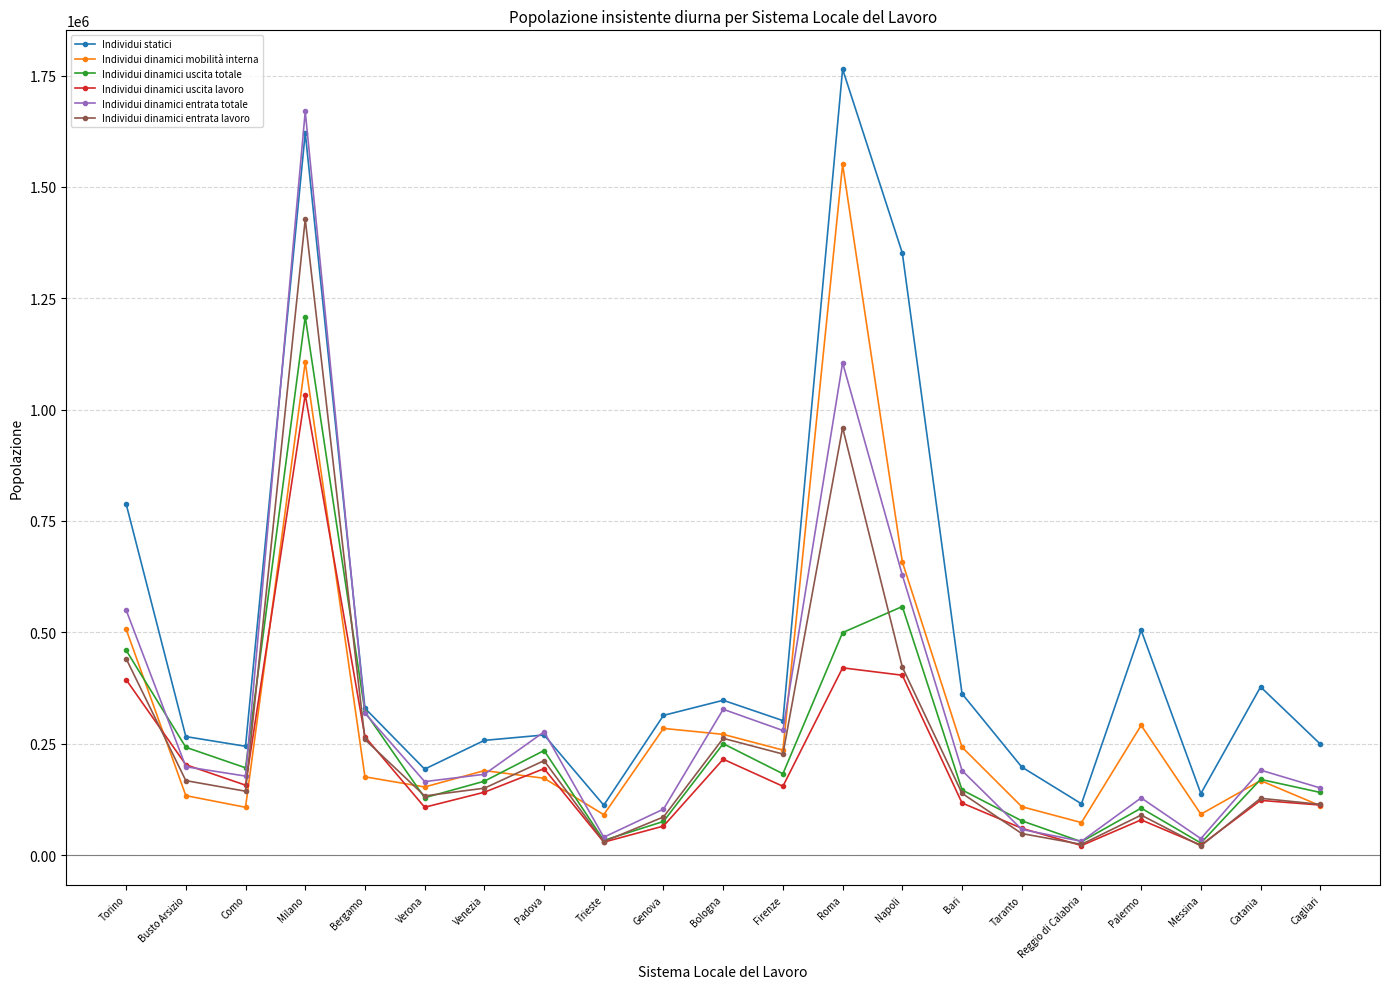

What is the sum of the Individui dinamici mobilità interna values at Catania and Reggio di Calabria?

239965